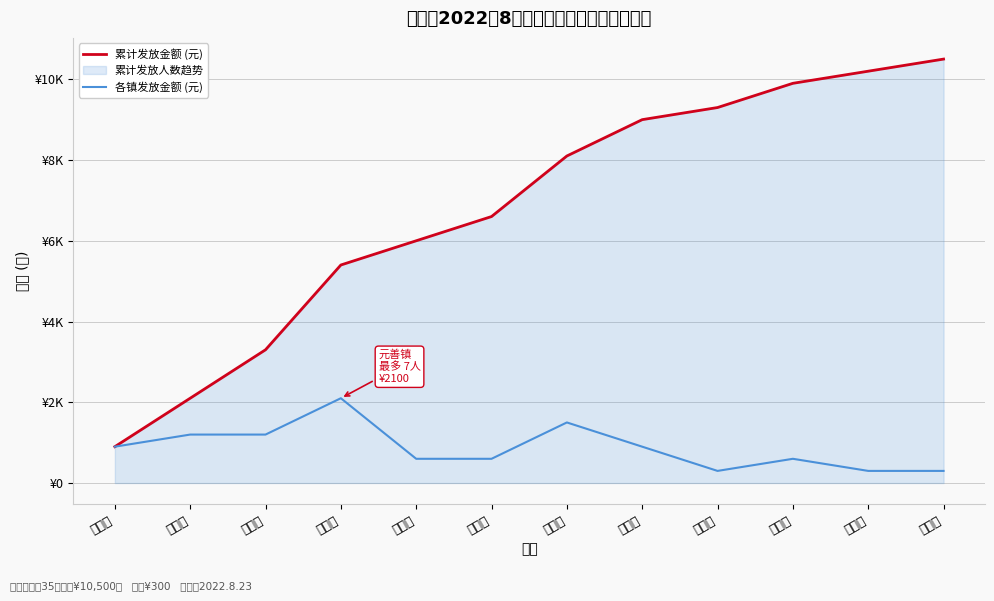

Reading left to right, what are all the values shown in this chart?

累计发放金额 (元): 陂头镇=900	大湖镇=2100	油溪镇=3300	元善镇=5400	上坪镇=6000	田源镇=6600	隆街镇=8100	高莞镇=9000	绣缎镇=9300	溪山镇=9900	三角镇=10200	忠信镇=10500
各镇发放金额 (元): 陂头镇=900	大湖镇=1200	油溪镇=1200	元善镇=2100	上坪镇=600	田源镇=600	隆街镇=1500	高莞镇=900	绣缎镇=300	溪山镇=600	三角镇=300	忠信镇=300